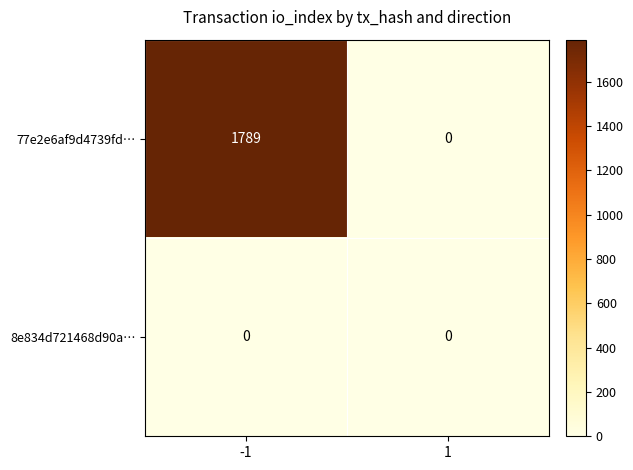

Which series has the largest range (max minus min)?

77e2e6af9d4739fd…